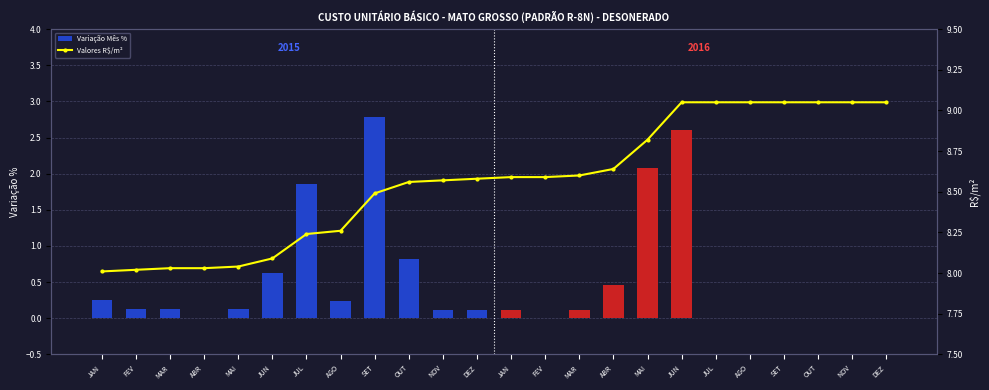

Rank the series at JAN from lowest to highest value.

Variação Mês %, Valores R$/m²